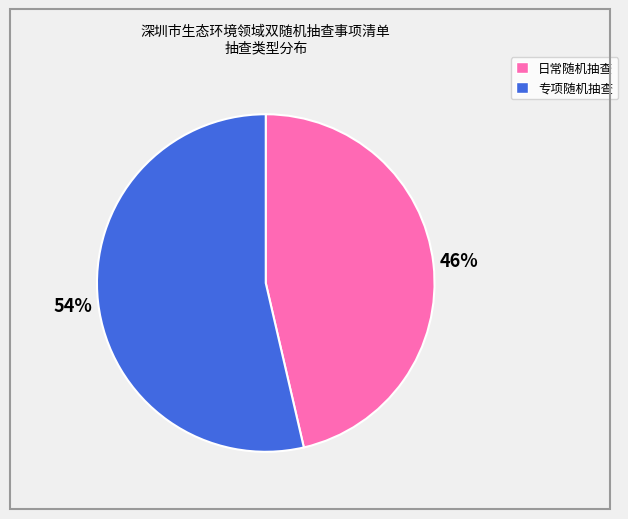

Approximately how many times larger is the value at 日常随机抽查 compared to 专项随机抽查?

0.9